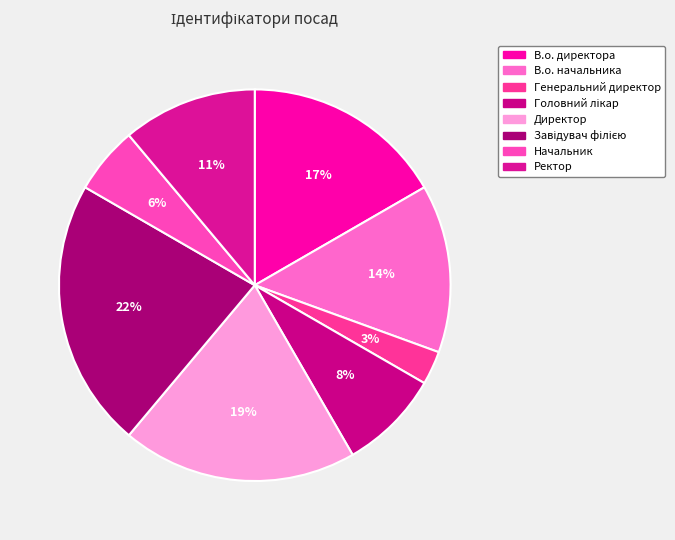

To the nearest percent, what is the average slice percentage?

12%